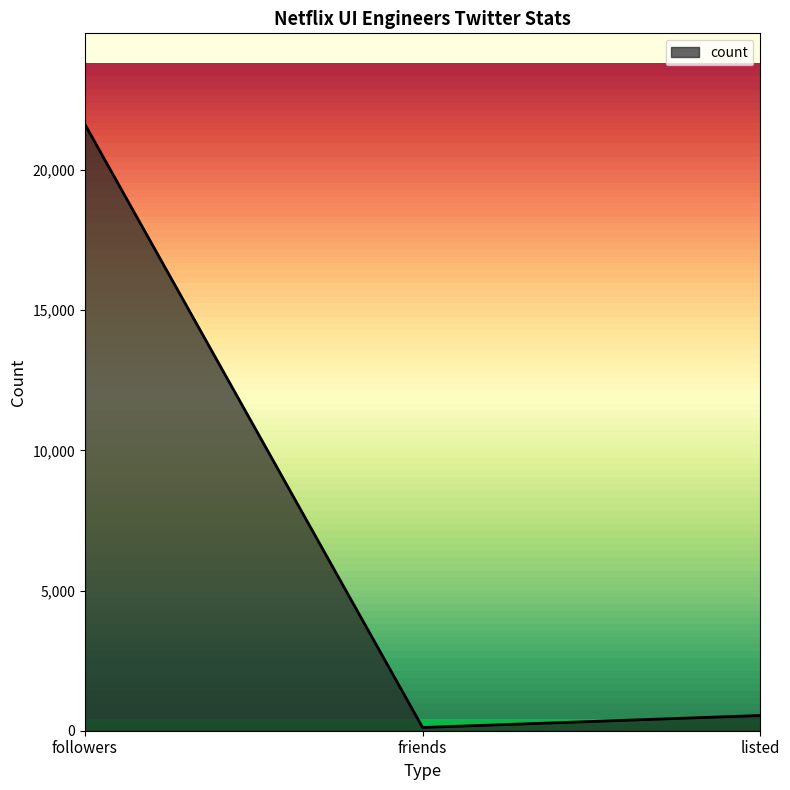

The chart shows a value of 21634 at followers. True or false?

True